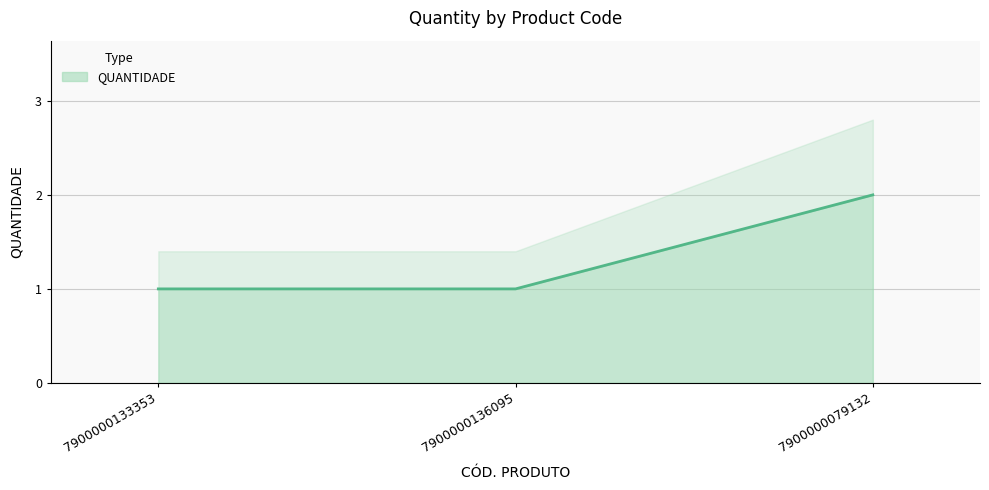

List the labels in order of value, largest first.

7900000079132, 7900000133353, 7900000136095